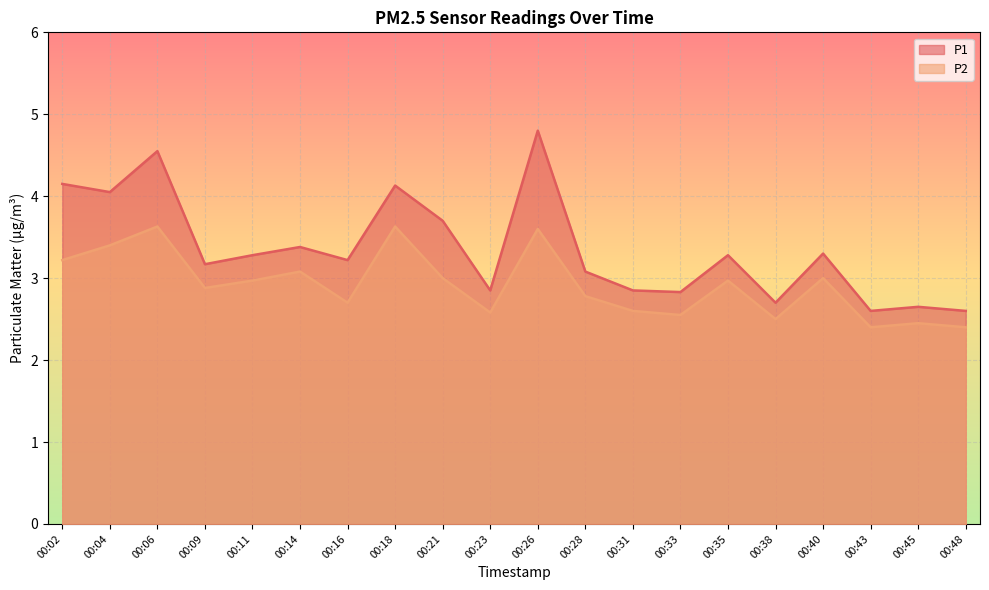

List the labels in order of P2 value, largest first.

00:06, 00:18, 00:26, 00:04, 00:02, 00:14, 00:21, 00:40, 00:11, 00:35, 00:09, 00:28, 00:16, 00:31, 00:23, 00:33, 00:38, 00:45, 00:43, 00:48